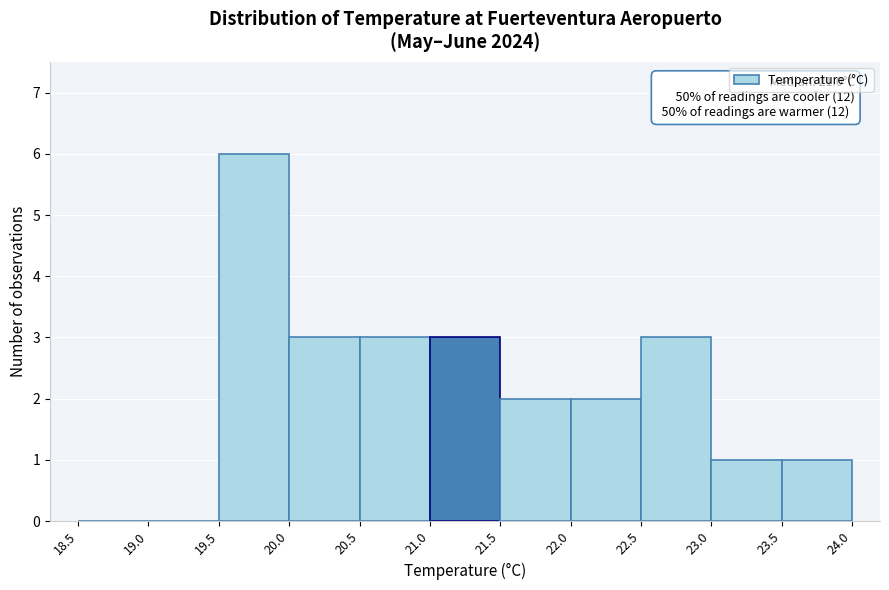

Which range on the x-axis has the tallest bar?

19.5 to 20.0